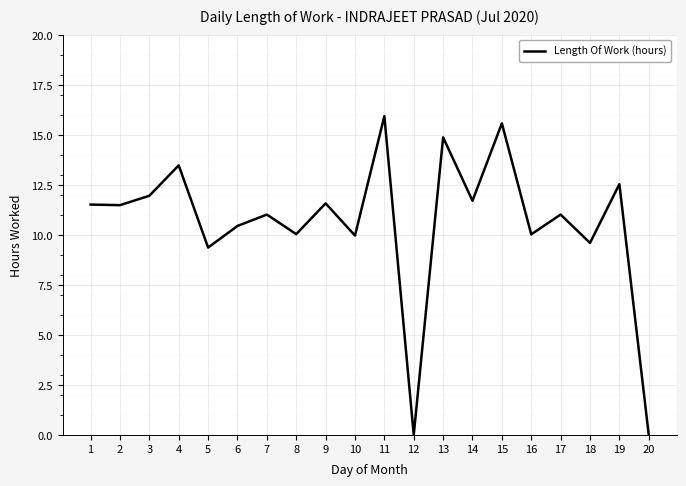

What is the difference between the maximum and second lowest values?

15.9